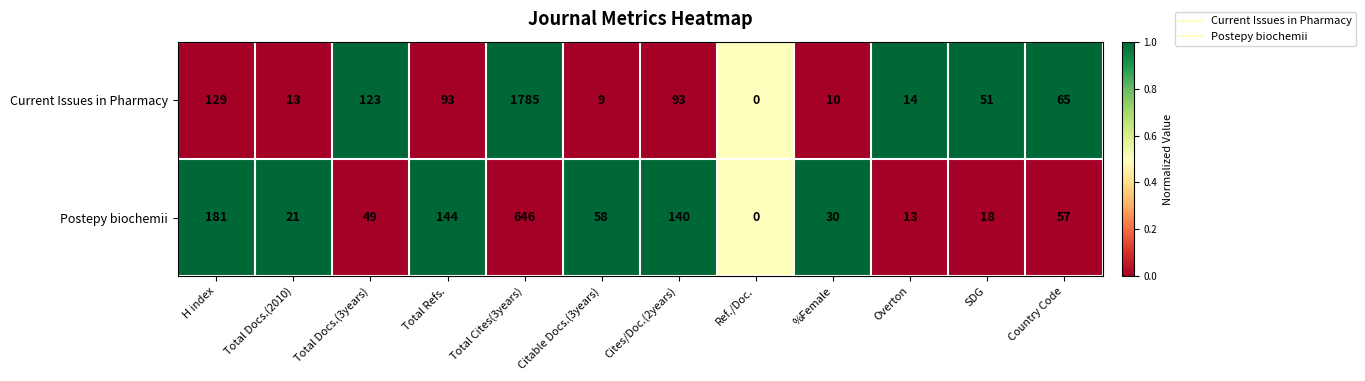

At how many categories does at least one series exceed 94?

5